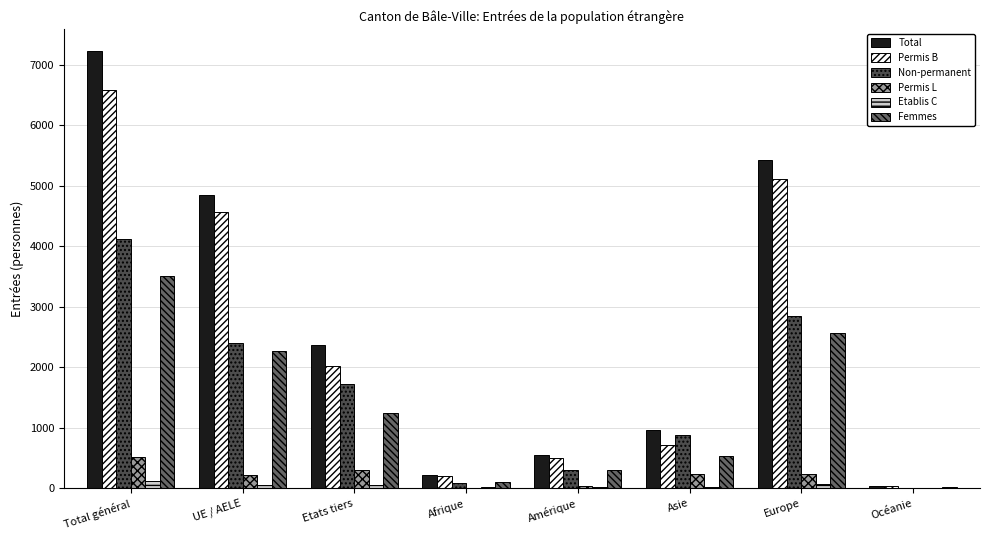

True or false: Non-permanent has a value of 2241 at Total général.

False